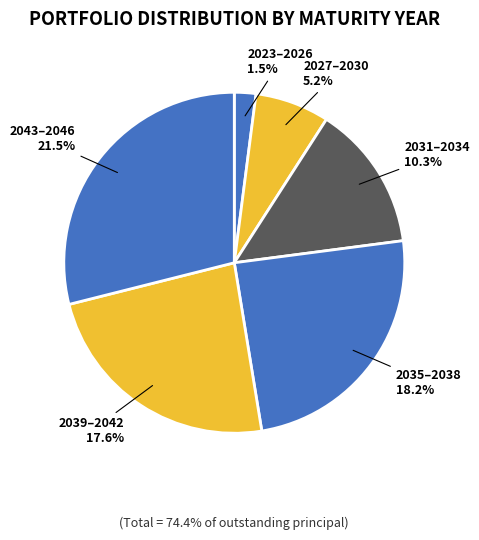

Is 2027-2030 the majority of the pie?

No